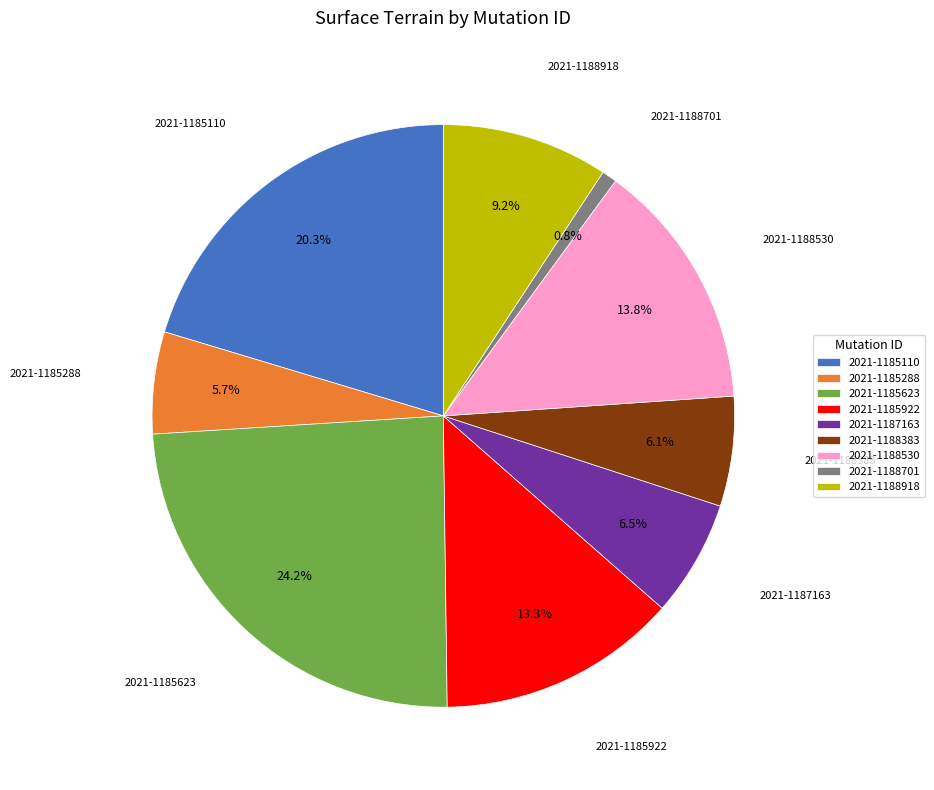

Which has a higher value, 2021-1188918 or 2021-1185623?

2021-1185623